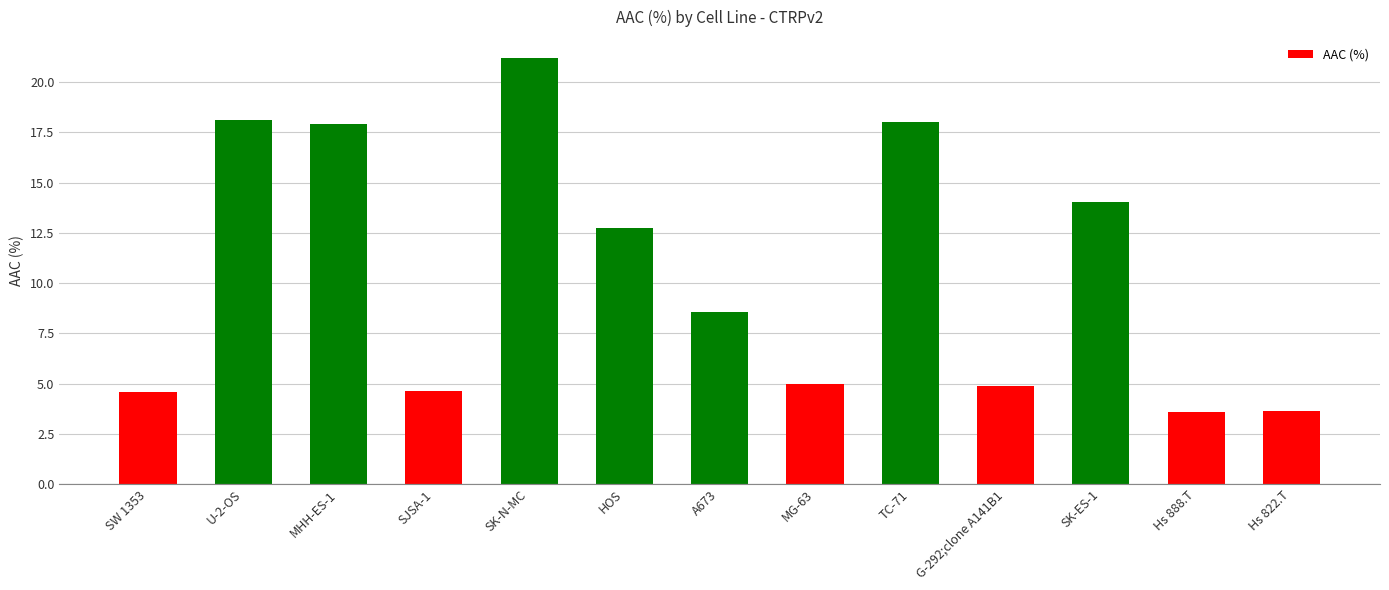

At which category does the chart reach its peak across all series?

SK-N-MC